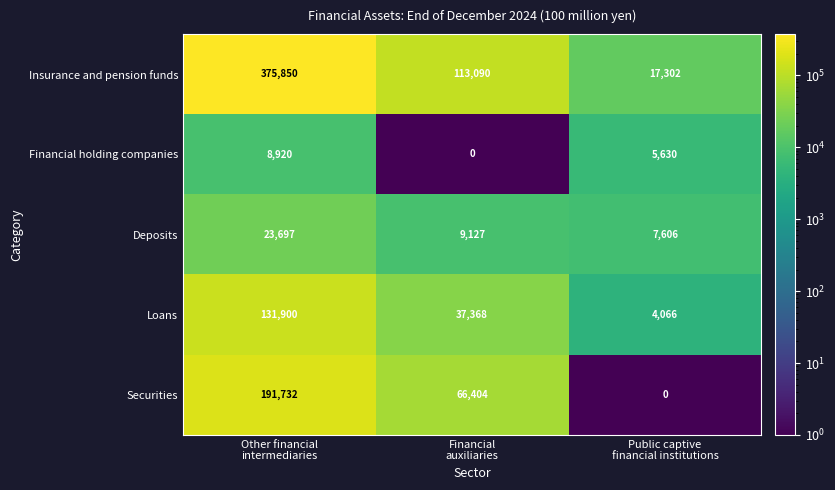

Which series has the largest total across all categories?

Insurance and pension funds